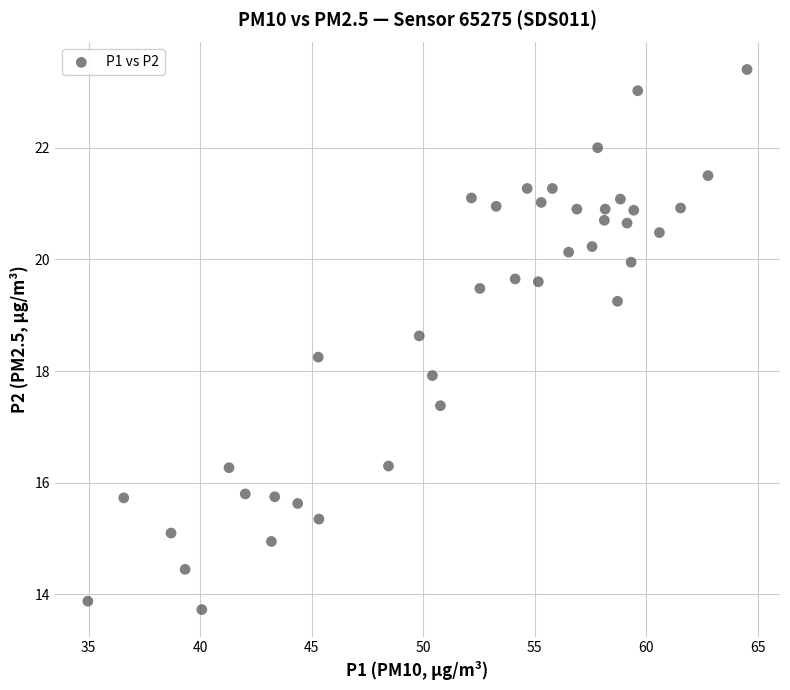

What is the range of Y values (max minus min)?

9.7